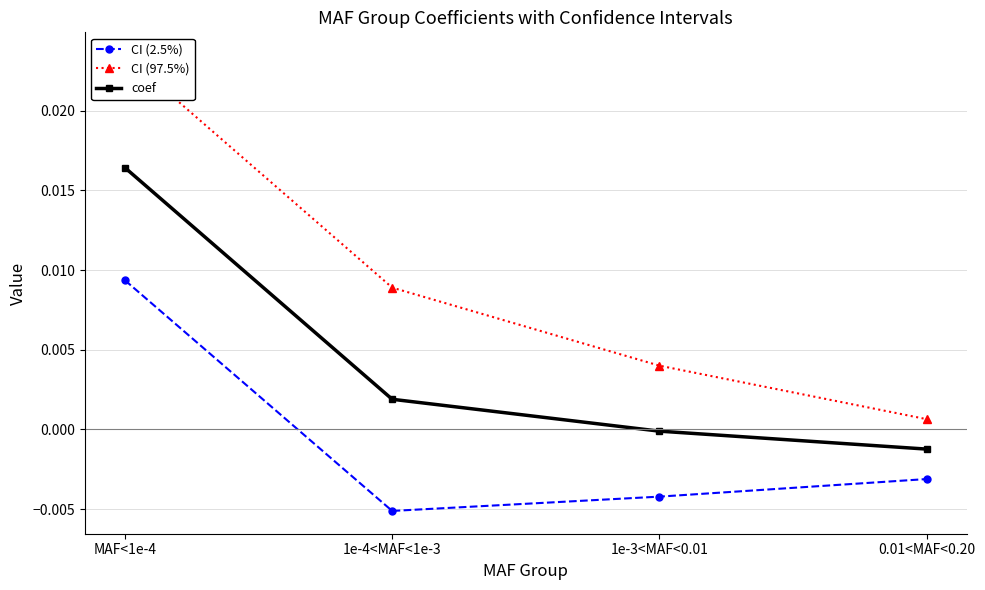

Reading right to left, extract all data points from this chart.

CI (2.5%): -0.0	-0.0	-0.0	0.0
CI (97.5%): 0.0	0.0	0.0	0.0
coef: -0.0	-0.0	0.0	0.0